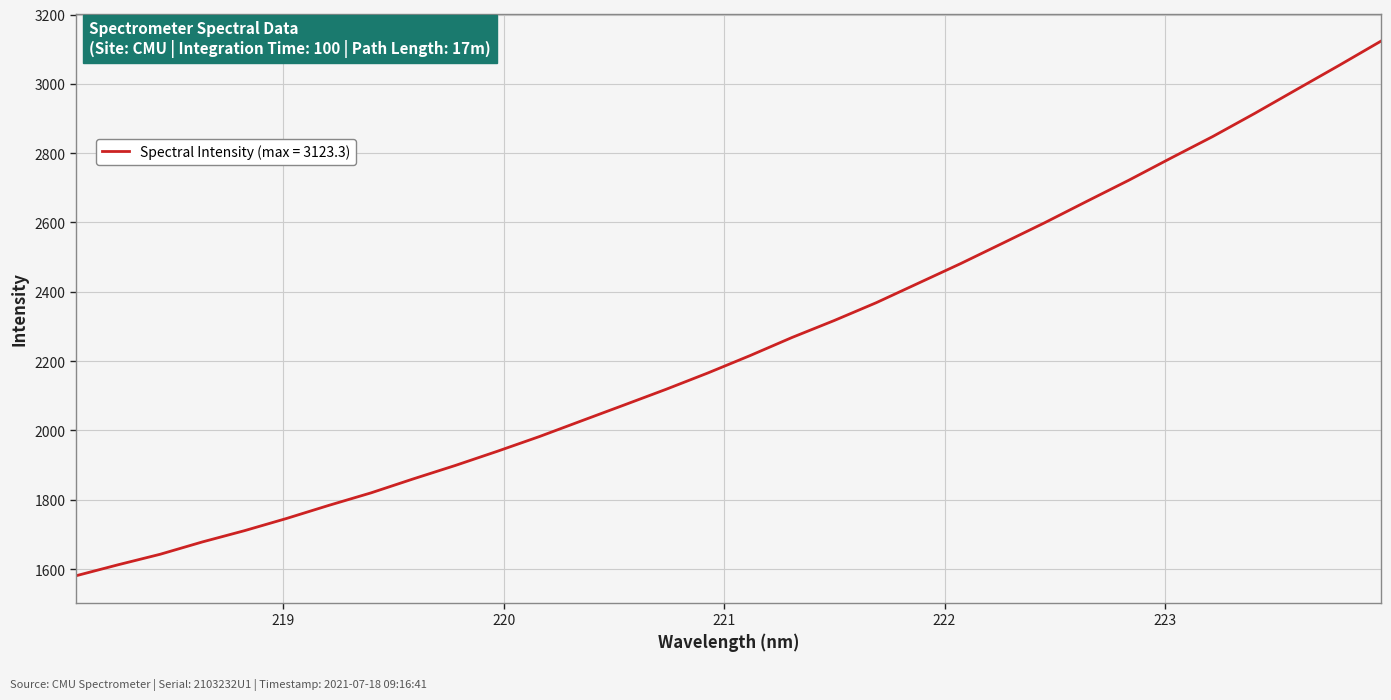

What is the greatest value displayed?

3123.3